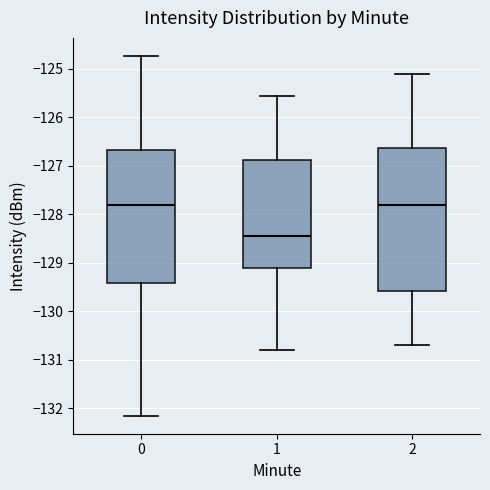

Where is the lower edge of the box at x = 1 on the y-axis? The values are not printed on the chart, so give them approximately, as read against the axis.

-129.1